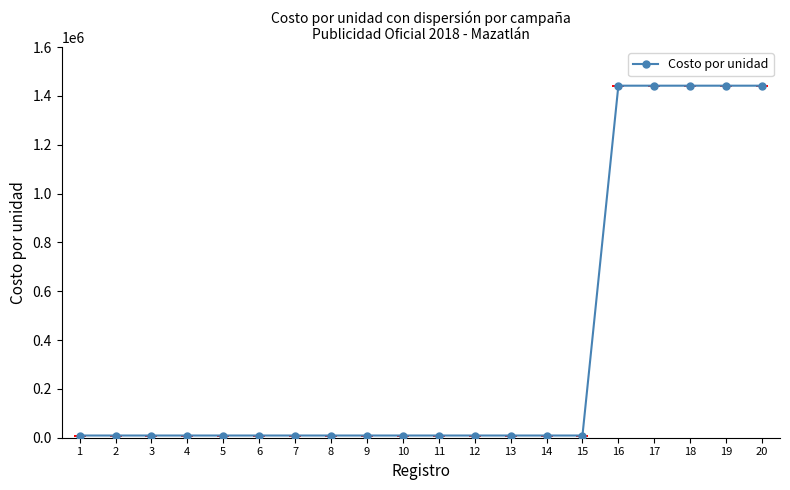

The value at 18 is 1441822.0. True or false?

True